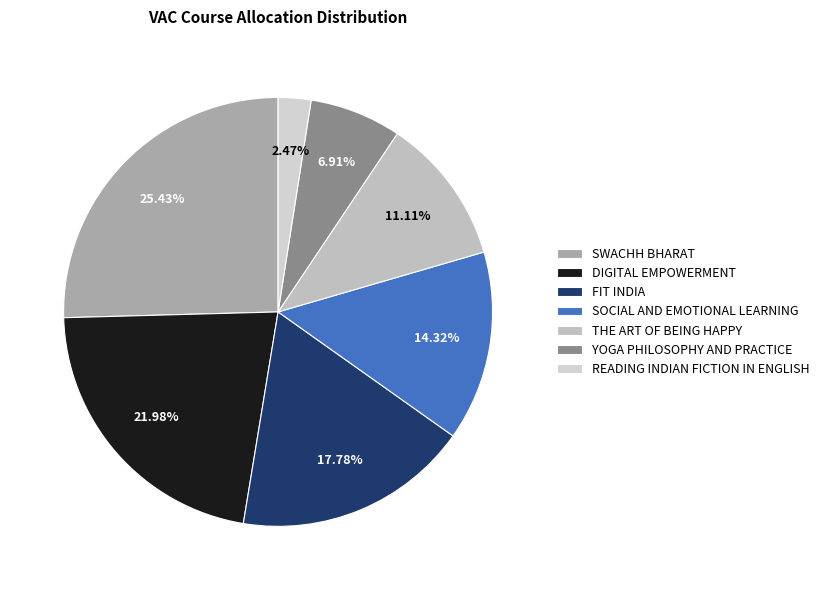

To the nearest percent, what percentage of the pie is SWACHH BHARAT?

25%